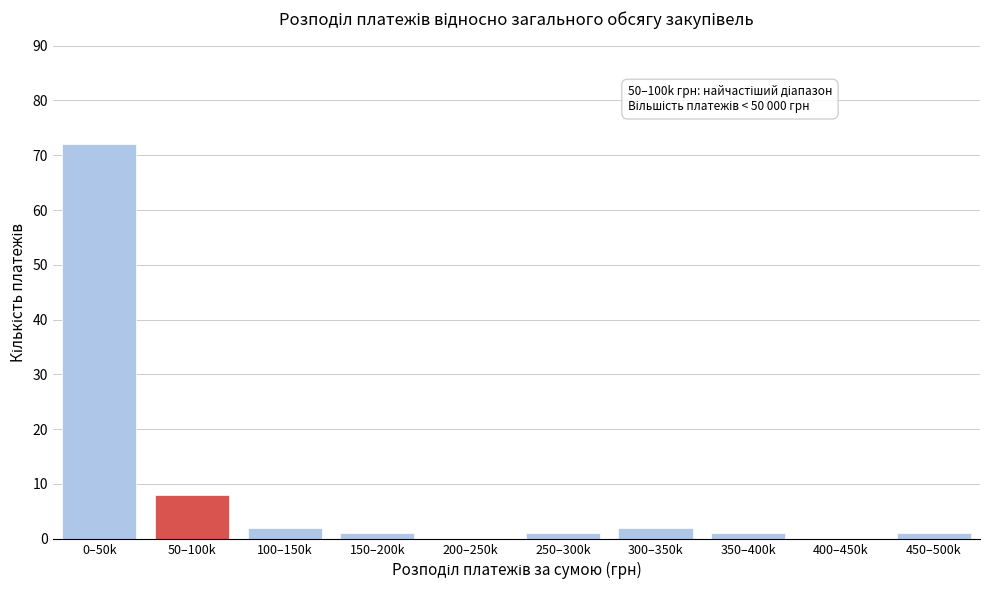

Reading right to left, transcribe all the data shown in this chart.

450–500k=1	400–450k=0	350–400k=1	300–350k=2	250–300k=1	200–250k=0	150–200k=1	100–150k=2	50–100k=8	0–50k=72